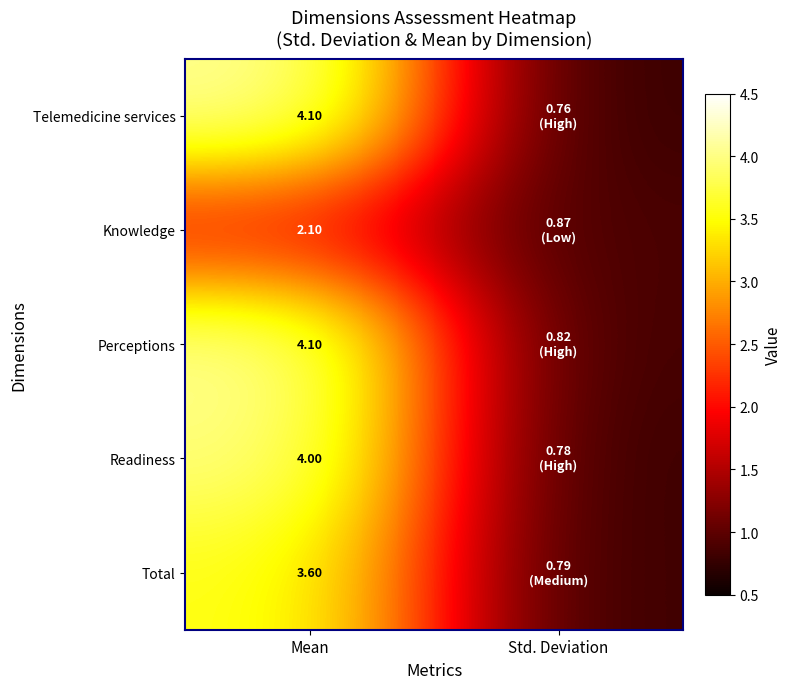

At which label is Knowledge closest to 1?

Std. Deviation